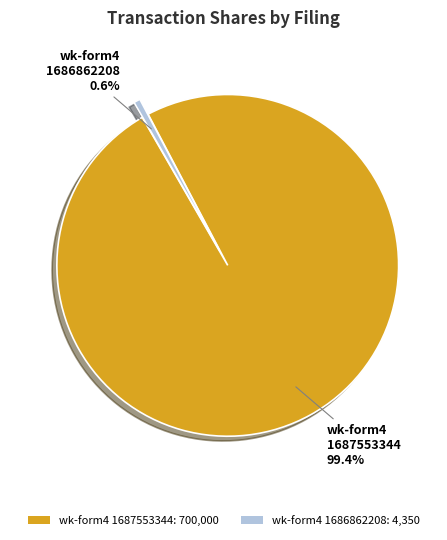

Rank the categories by value from highest to lowest.

wk-form4 1687553344: 700,000, wk-form4 1686862208: 4,350